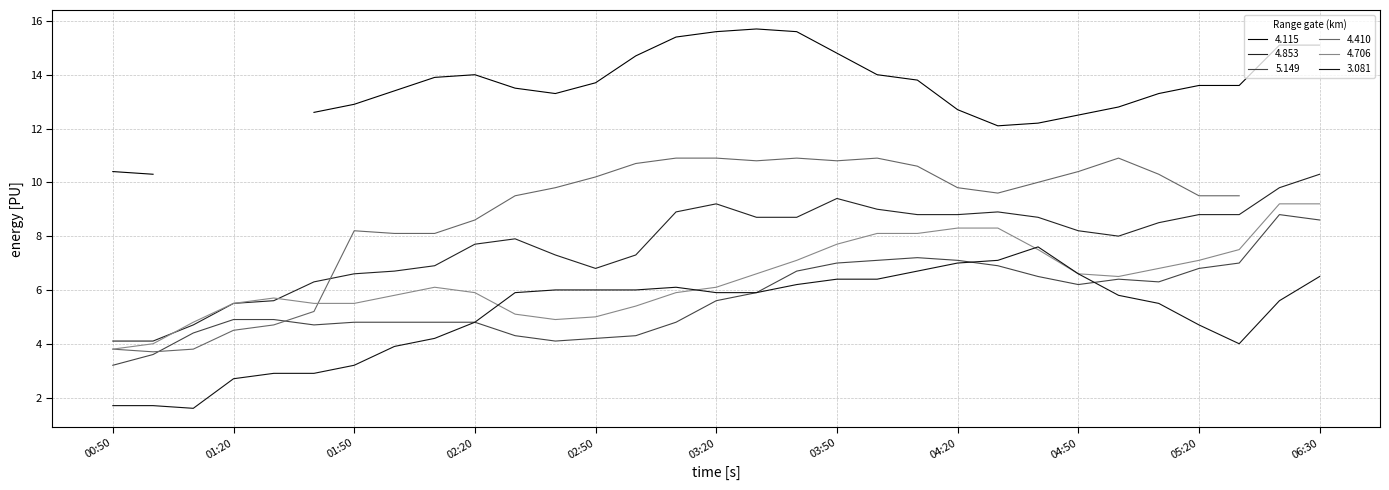

Which series changed the most between 2011/01/31 01:20 and 2011/01/31 04:30?

3.081